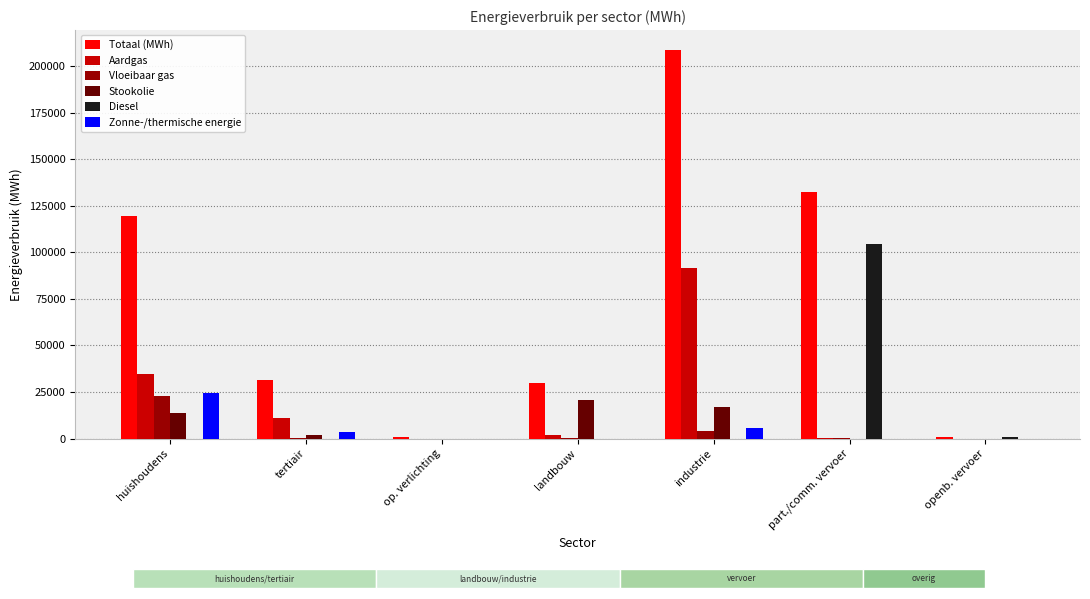

Is the value of Aardgas at huishoudens greater than the value of Diesel at huishoudens?

Yes